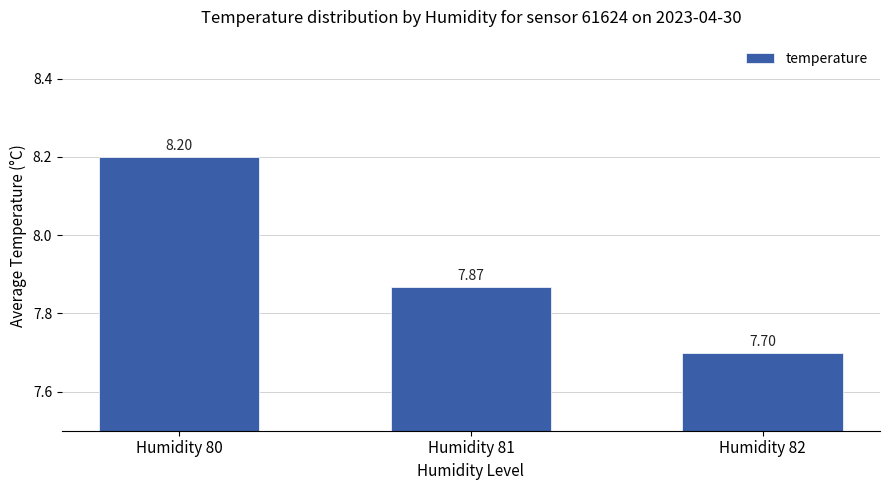

Reading left to right, extract all data points from this chart.

Humidity 80=8.2	Humidity 81=7.9	Humidity 82=7.7